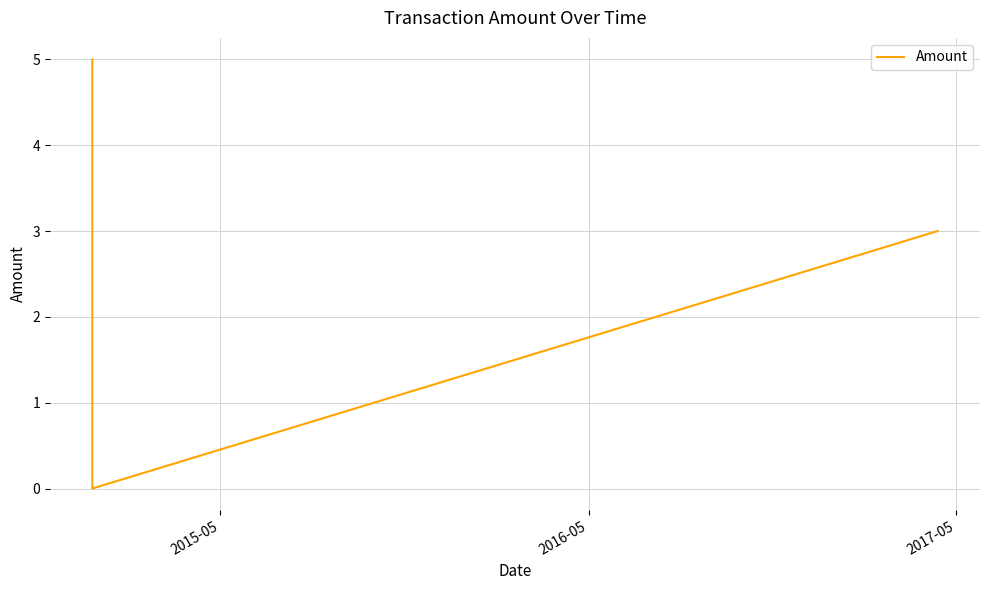

What is the difference between the maximum and minimum values?

5